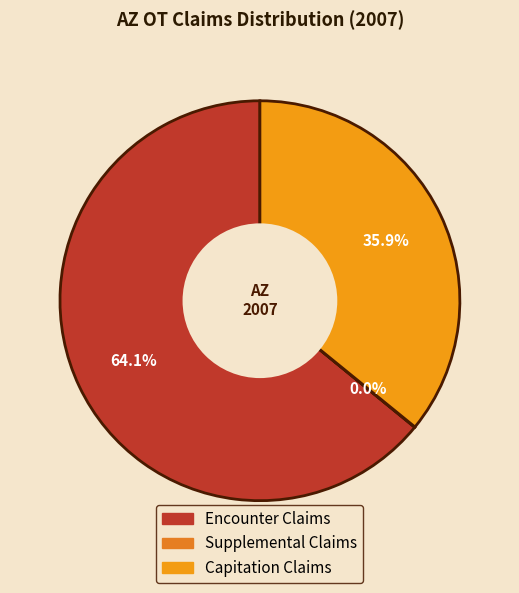

Which category has the smallest portion of the pie?

Supplemental Claims